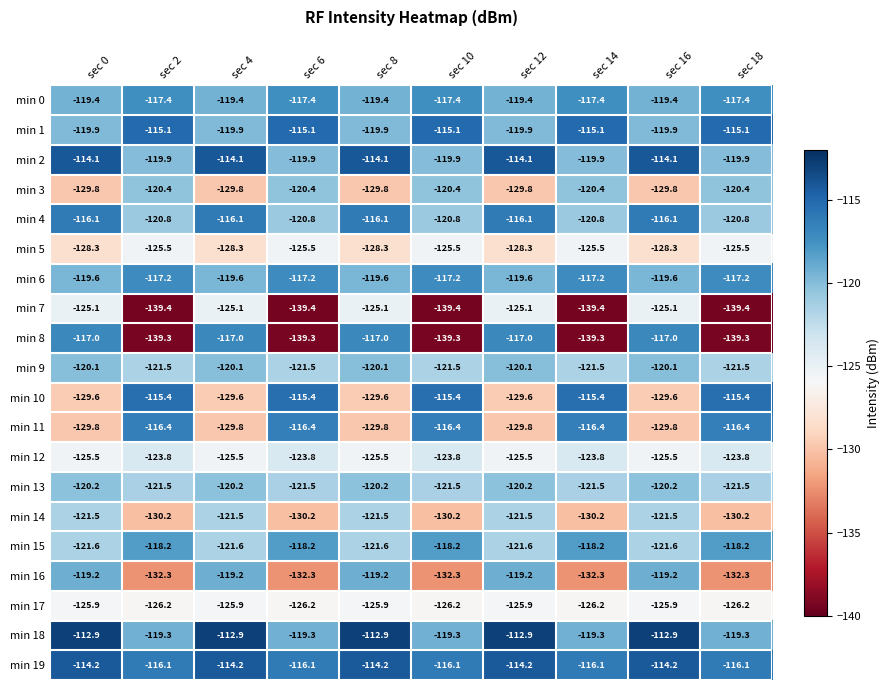

List the series in order of their peak value, lowest first.

min 17, min 5, min 7, min 12, min 14, min 3, min 13, min 9, min 16, min 15, min 0, min 6, min 8, min 11, min 4, min 10, min 1, min 19, min 2, min 18